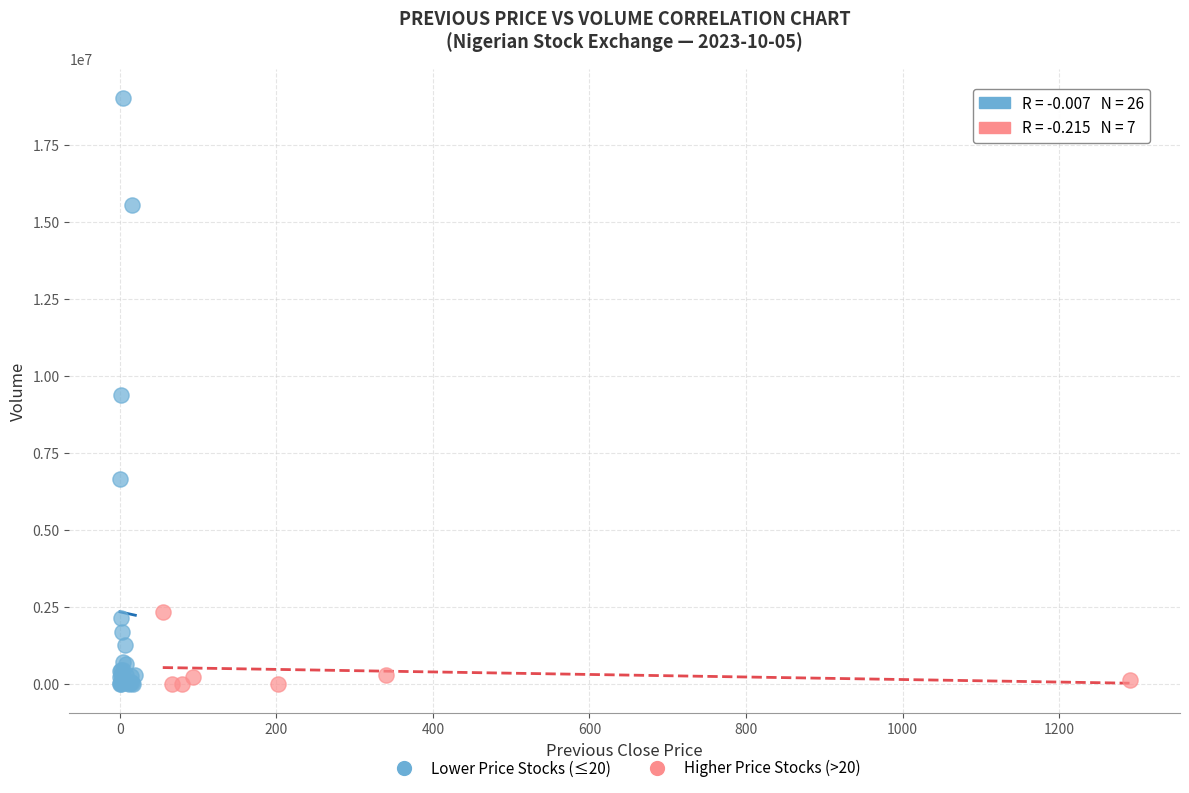

What are all the series names shown in the legend?

Lower Price Stocks (≤20), Higher Price Stocks (>20)